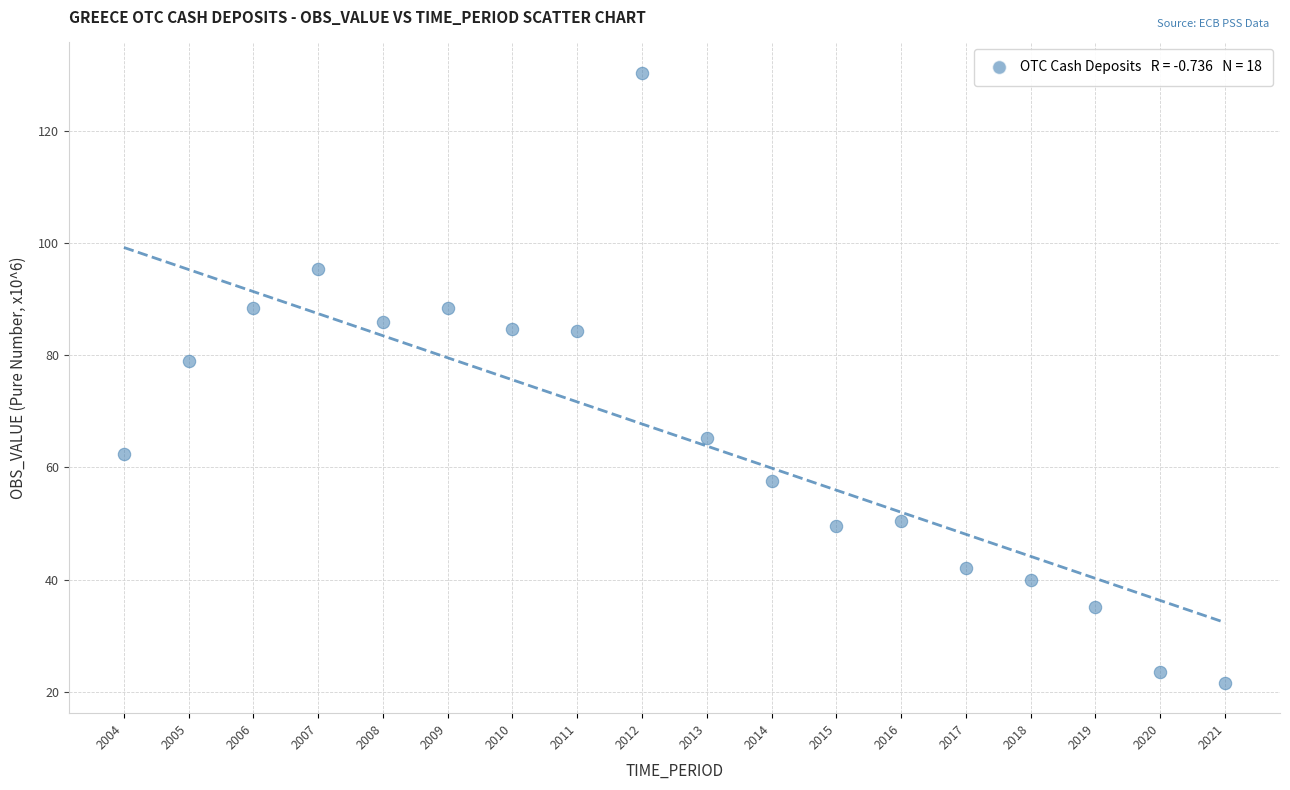

What is the range of Y values (max minus min)?

108.7